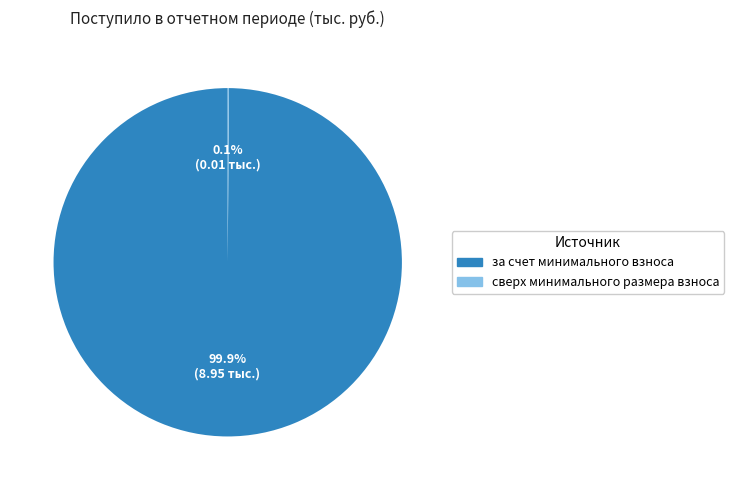

Which slice represents more than half of the pie?

за счет минимального взноса